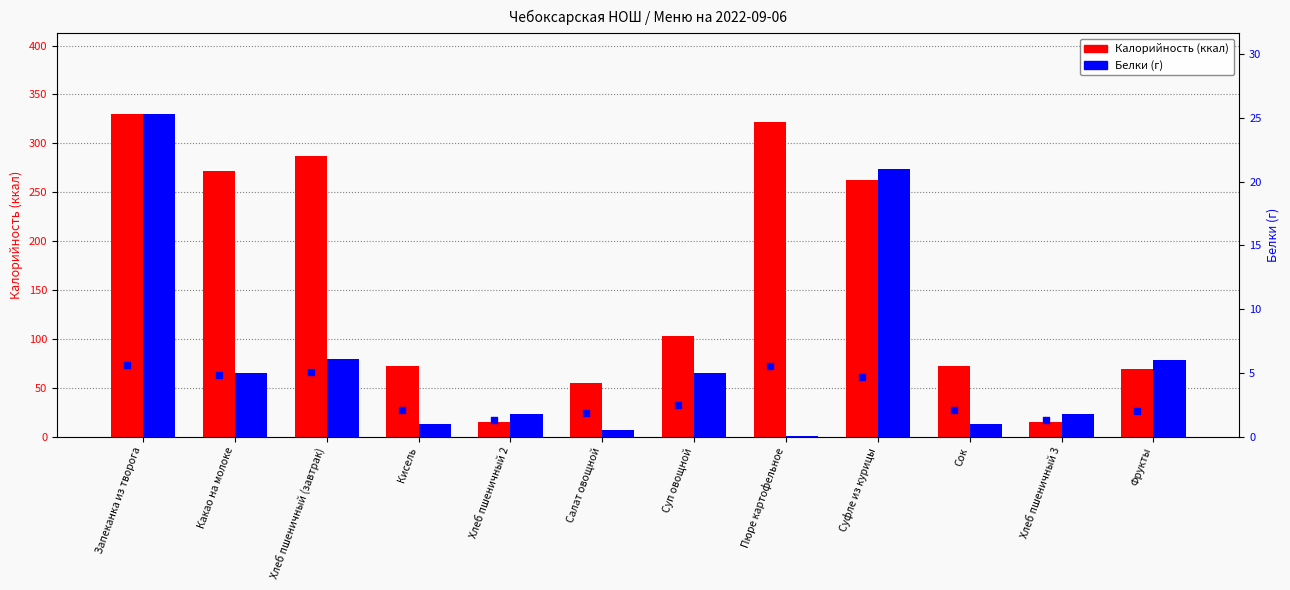

What are all the series names shown in the legend?

Калорийность, Белки